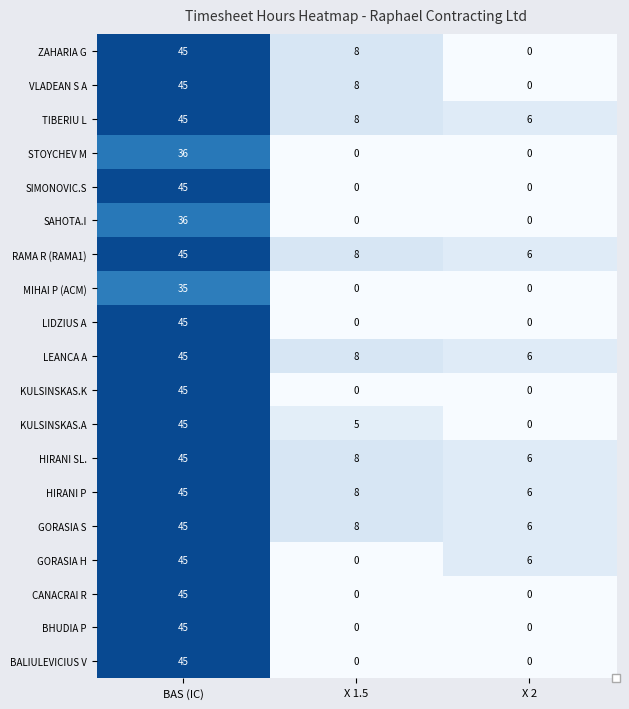

List the labels in order of GORASIA S value, largest first.

BAS (IC), X 1.5, X 2